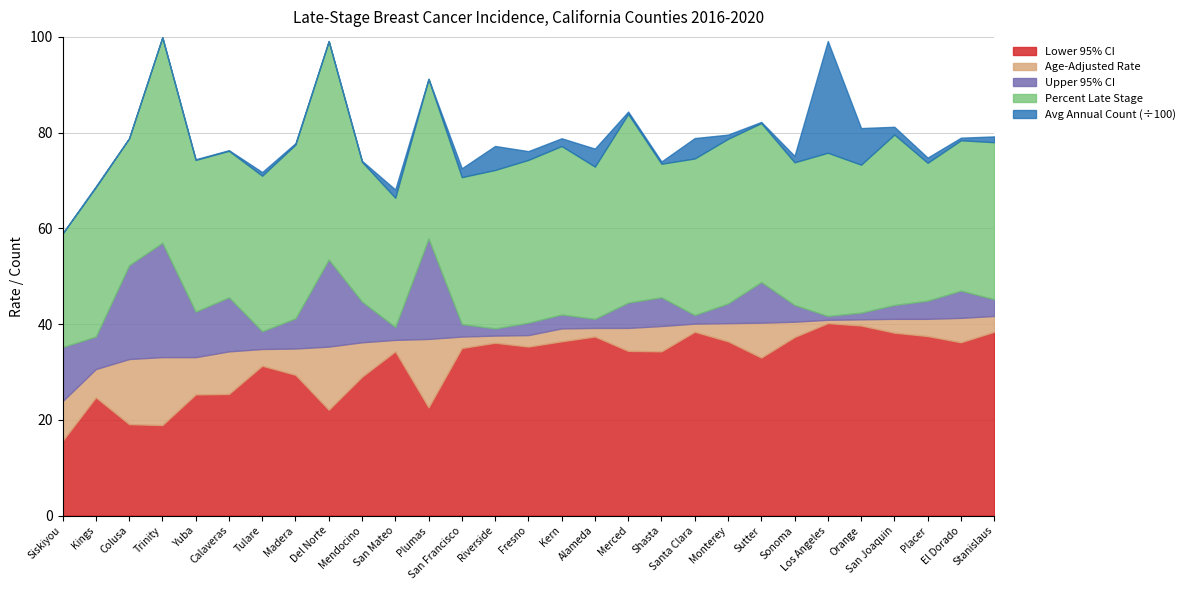

What is the lowest value of the Lower 95% CI series?

15.6